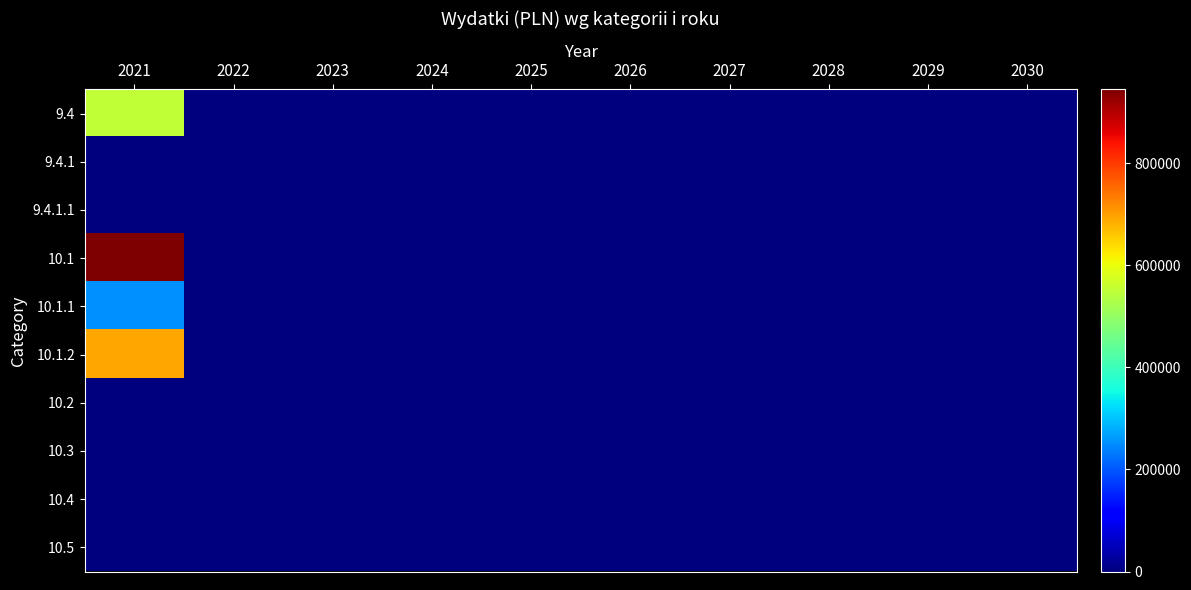

How many series are shown in this chart?

10